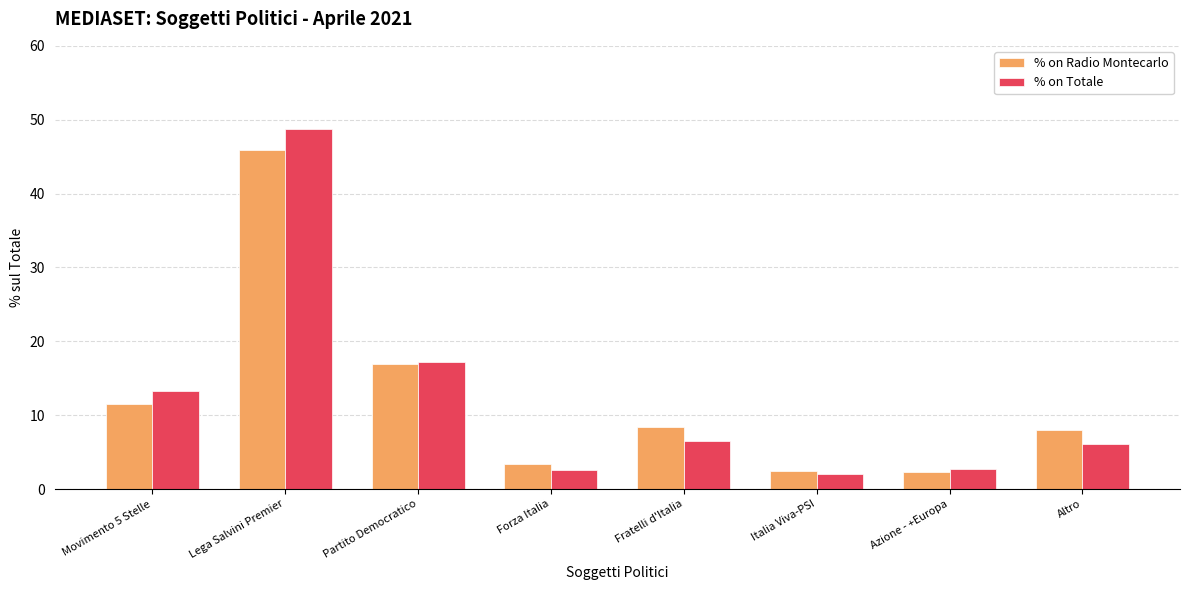

At which label does % on Radio Montecarlo reach its peak?

Lega Salvini Premier